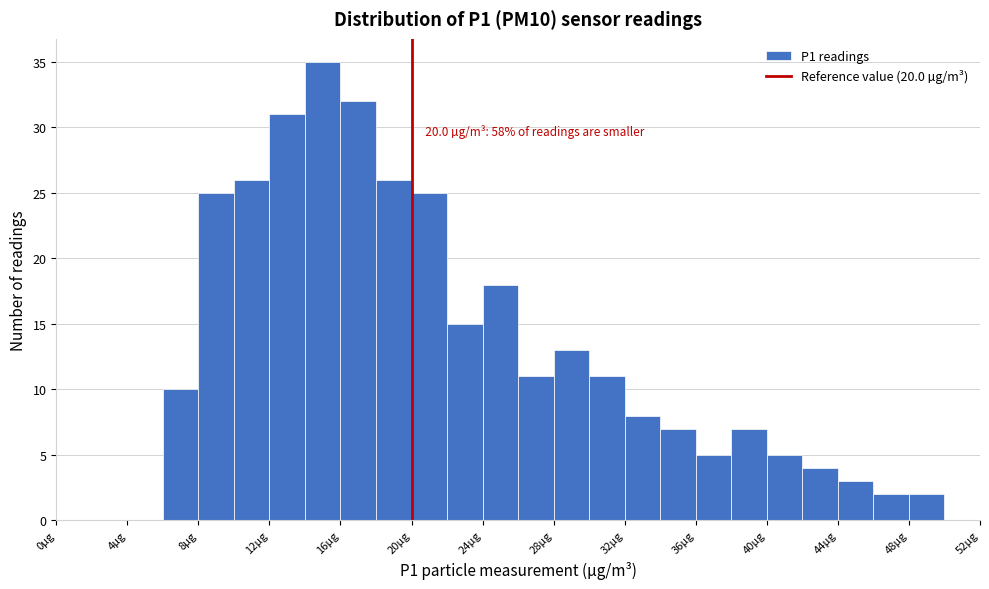

Over which range of the x-axis is the bar tallest?

14 to 16